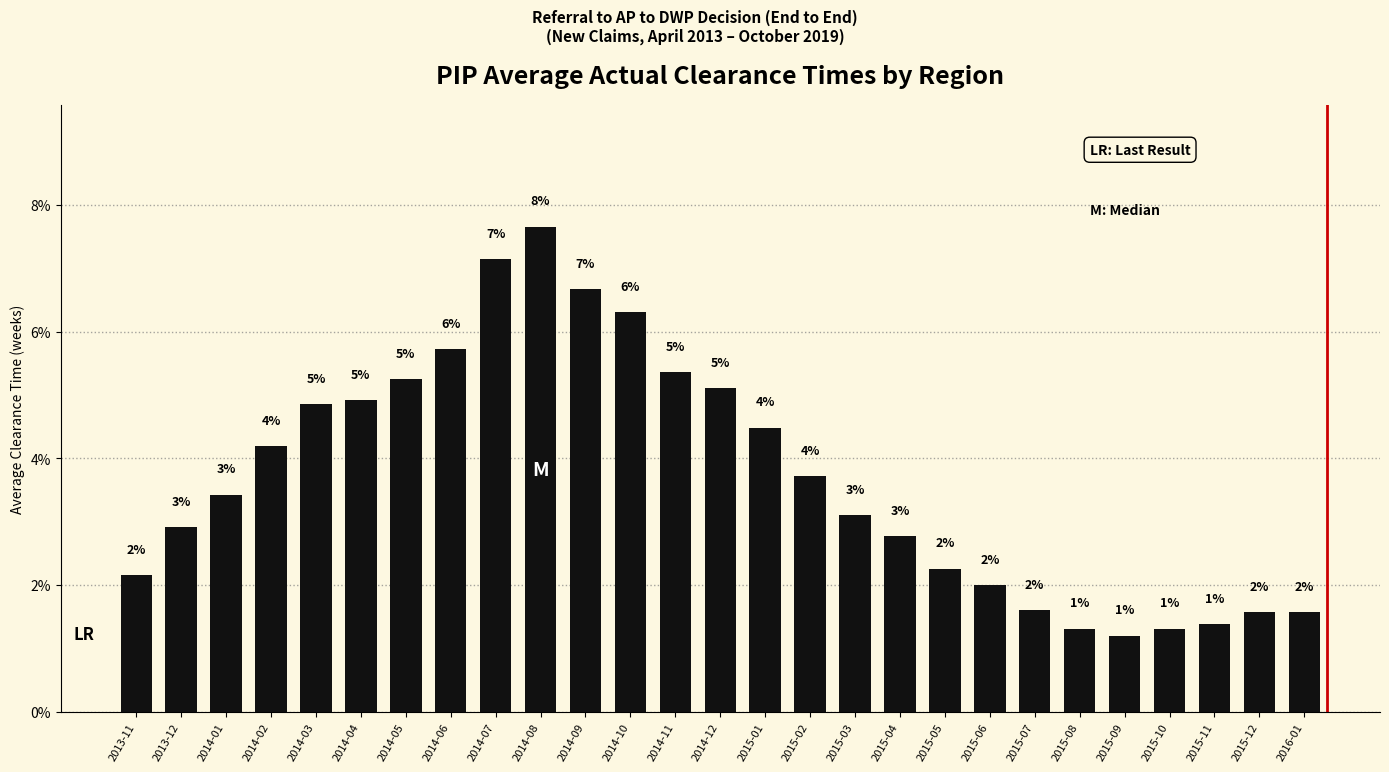

Are the bars grouped side by side (vs. stacked)?

No